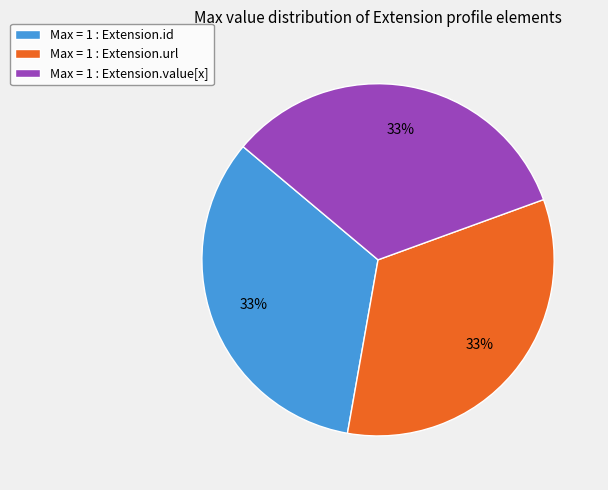

How many slices are in this pie chart?

3